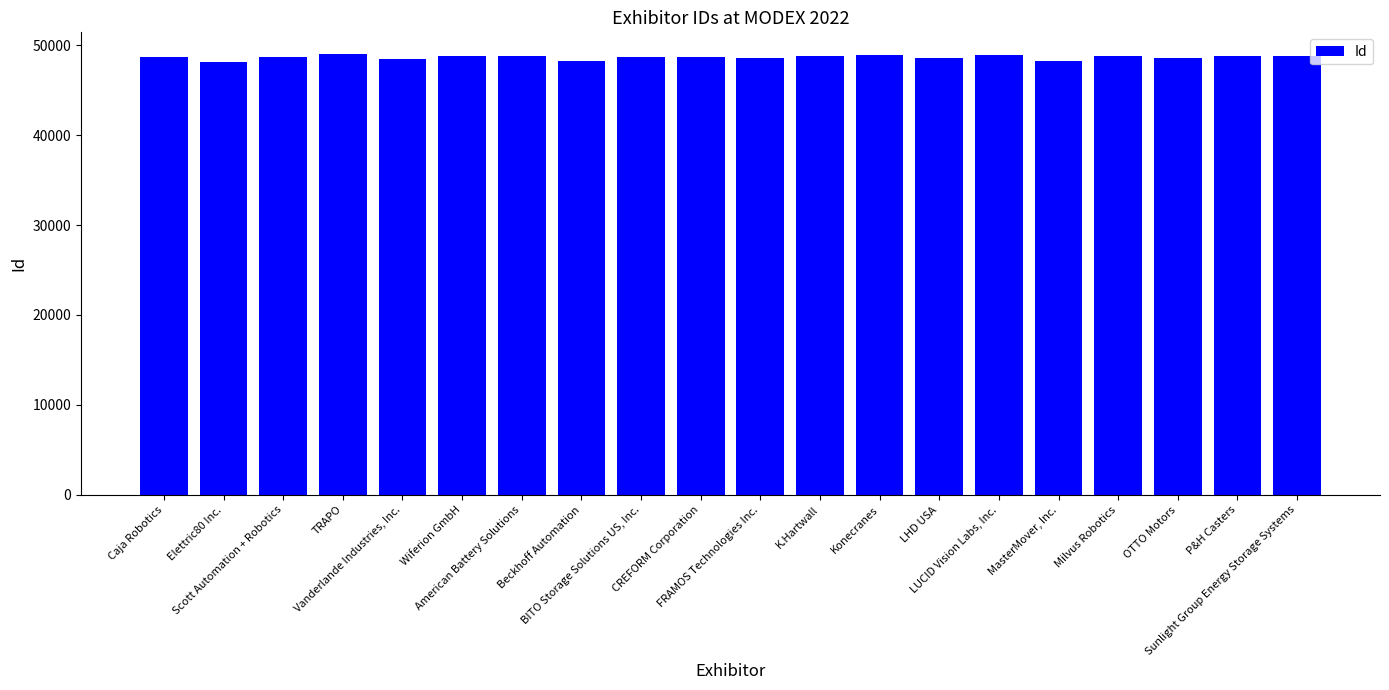

What is the value of the 19th bar from the left?

48780